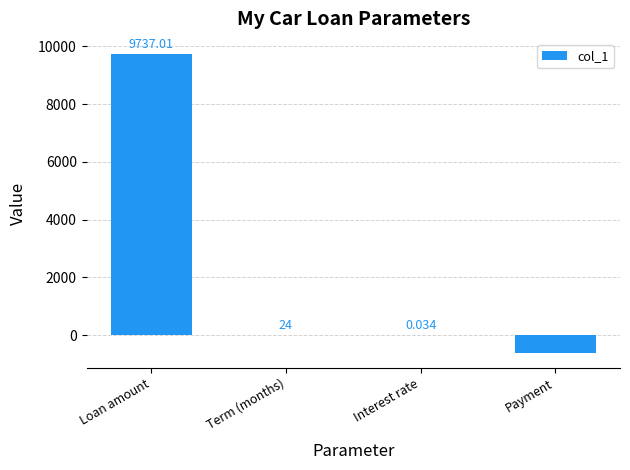

Where does the data first go above 24?

Loan amount